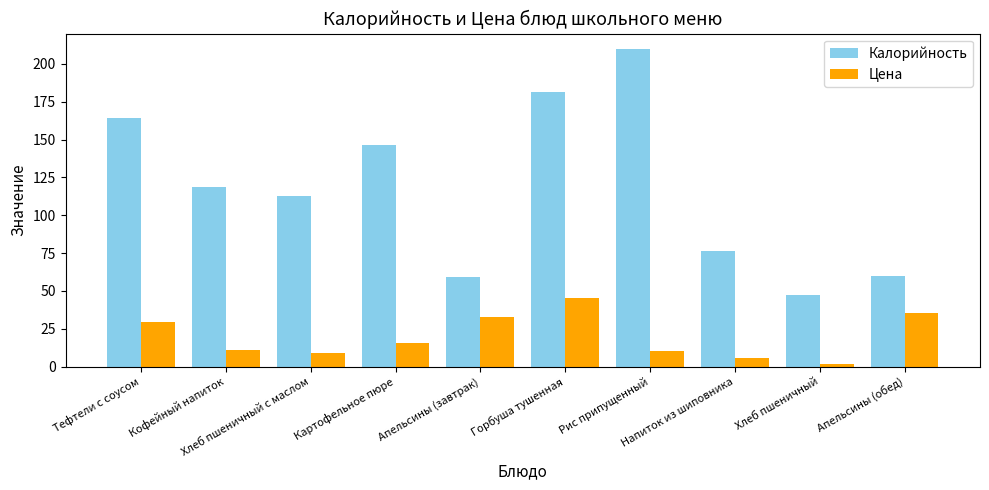

Which series has the widest spread of values?

Калорийность